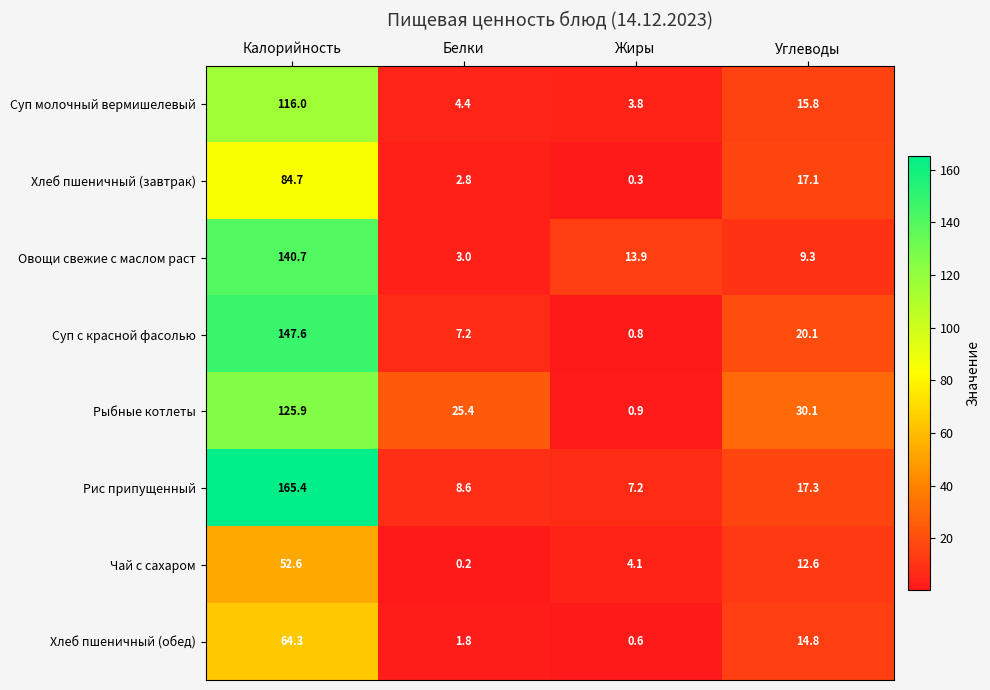

Rank the series by their maximum value, from highest to lowest.

Рис припущенный, Суп с красной фасолью, Овощи свежие с маслом раст, Рыбные котлеты, Суп молочный вермишелевый, Хлеб пшеничный (завтрак), Хлеб пшеничный (обед), Чай с сахаром